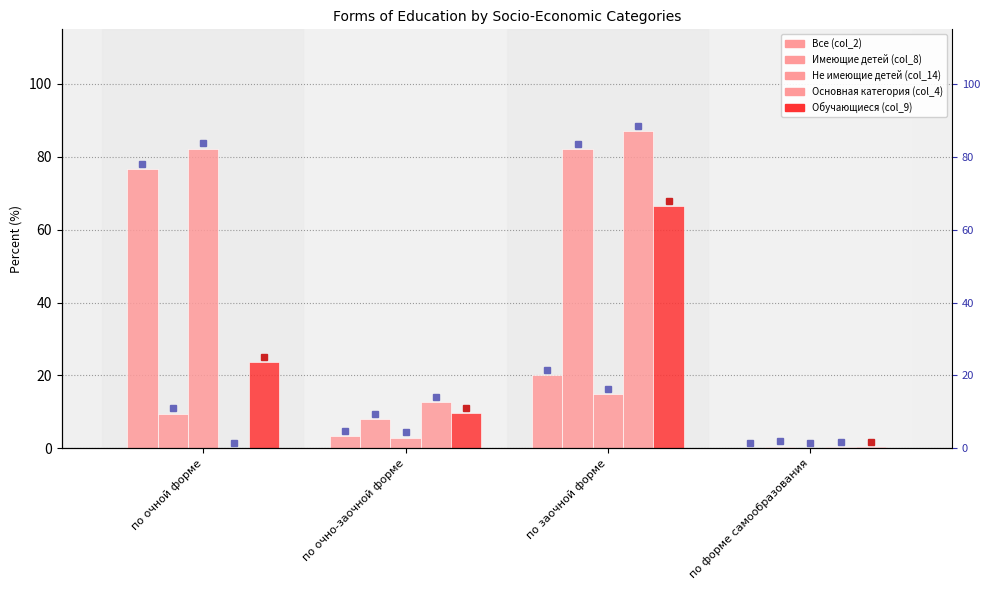

What is the value of the Имеющие детей (col_8) bar at the 4th from the left?

0.4